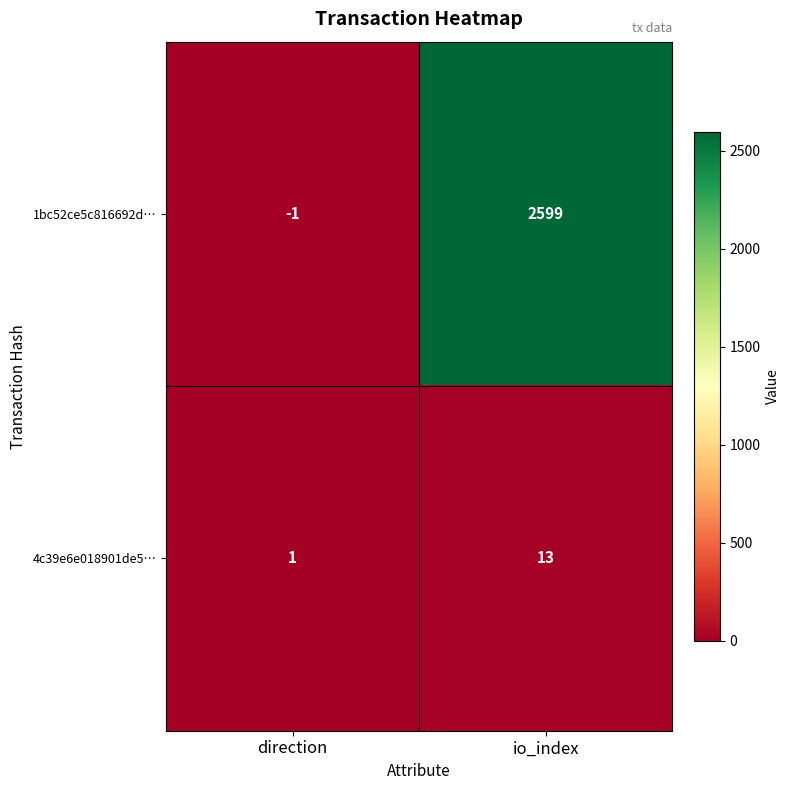

What is the approximate value of 1bc52ce5c816692d… at io_index, to the nearest 50?

2600